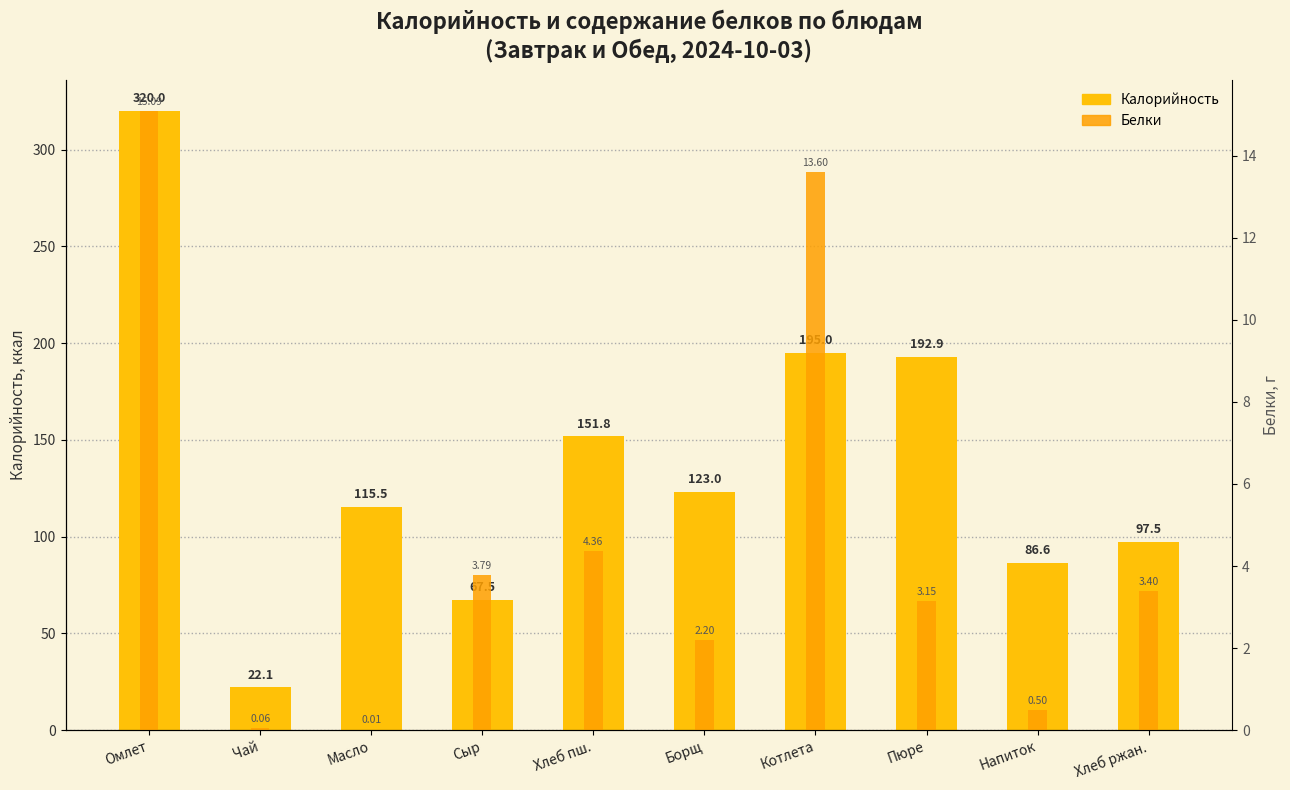

What is the difference between the highest and lowest values at Хлеб пш.?

147.4